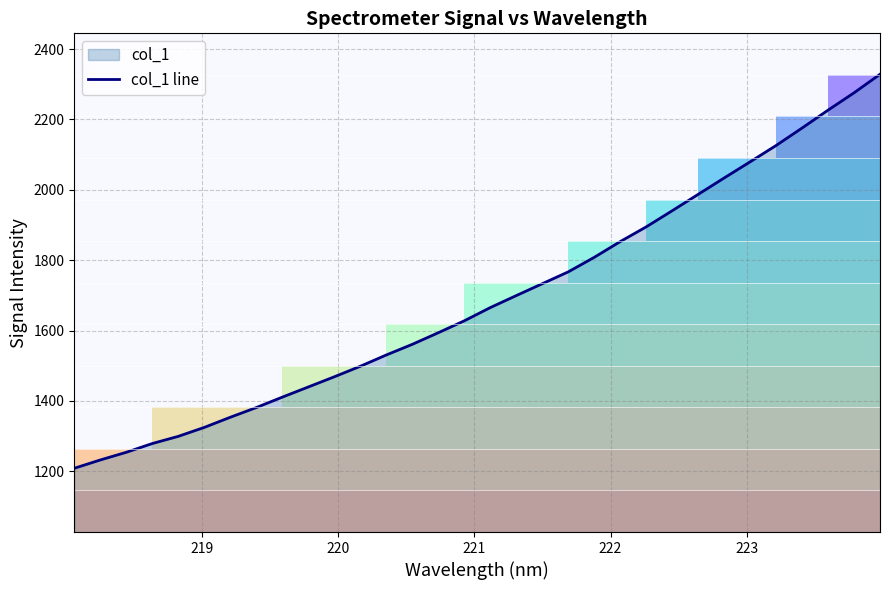

What is the lowest value of the col_1 line series?

1208.4